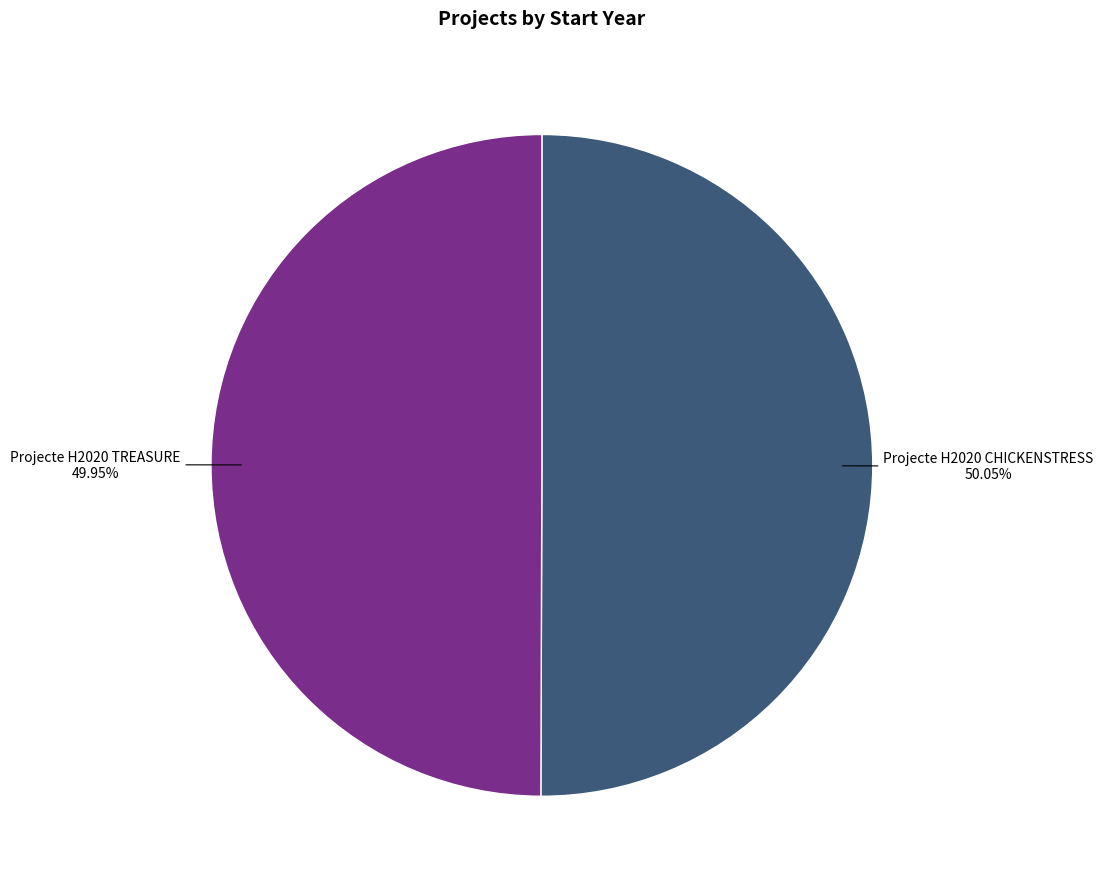

Does any single category account for the majority?

Yes